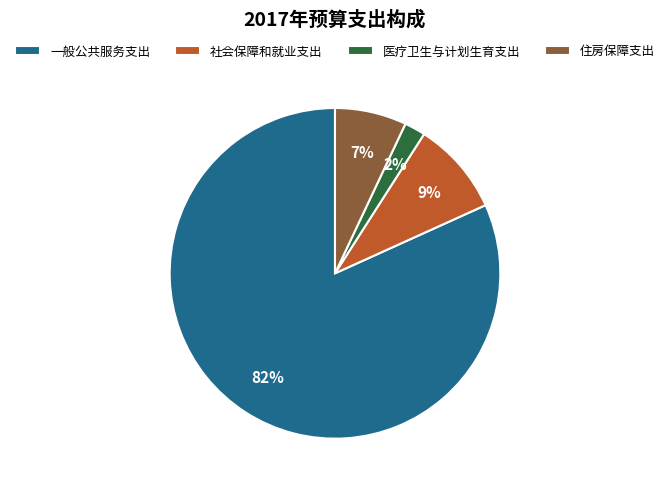

Between 一般公共服务支出 and 社会保障和就业支出, which is larger?

一般公共服务支出